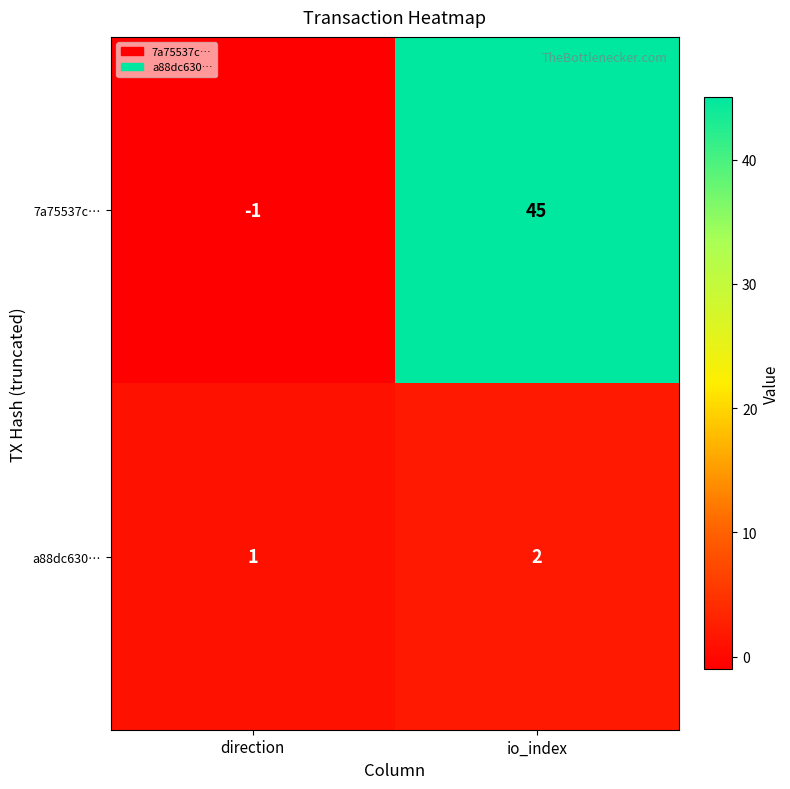

The a88dc630… series shows 2 at io_index. True or false?

True